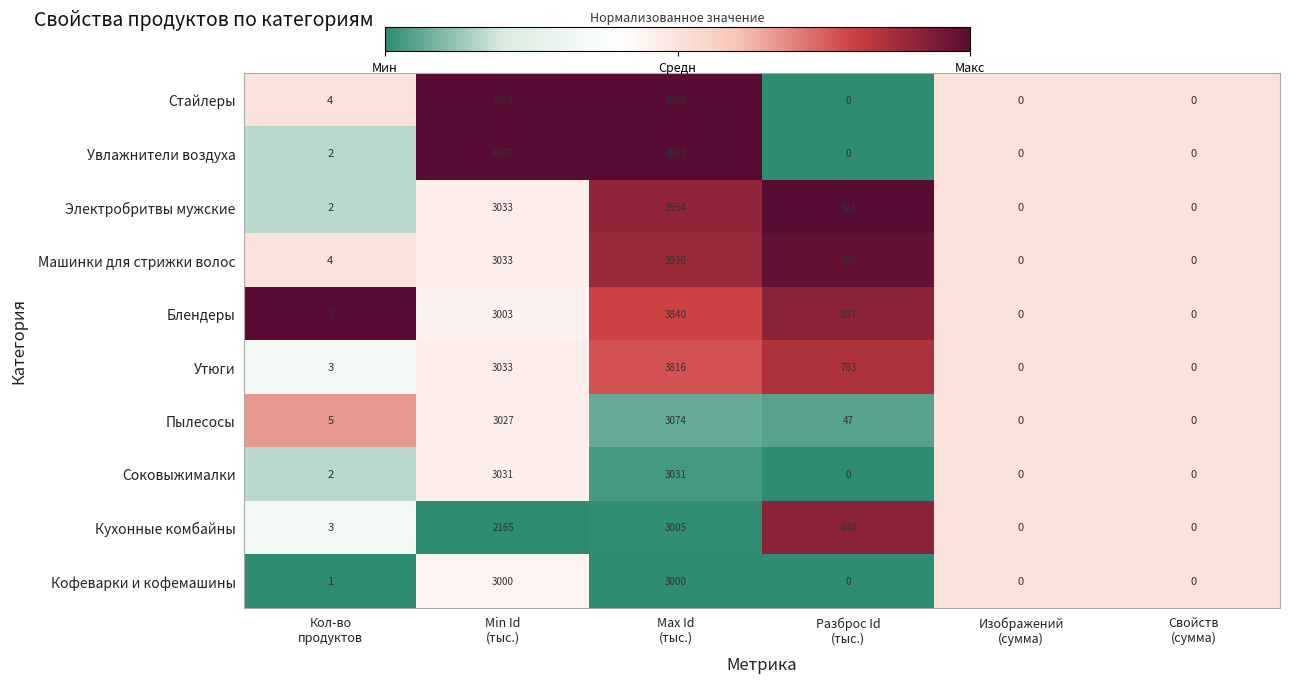

Which series has the widest spread of values?

Стайлеры